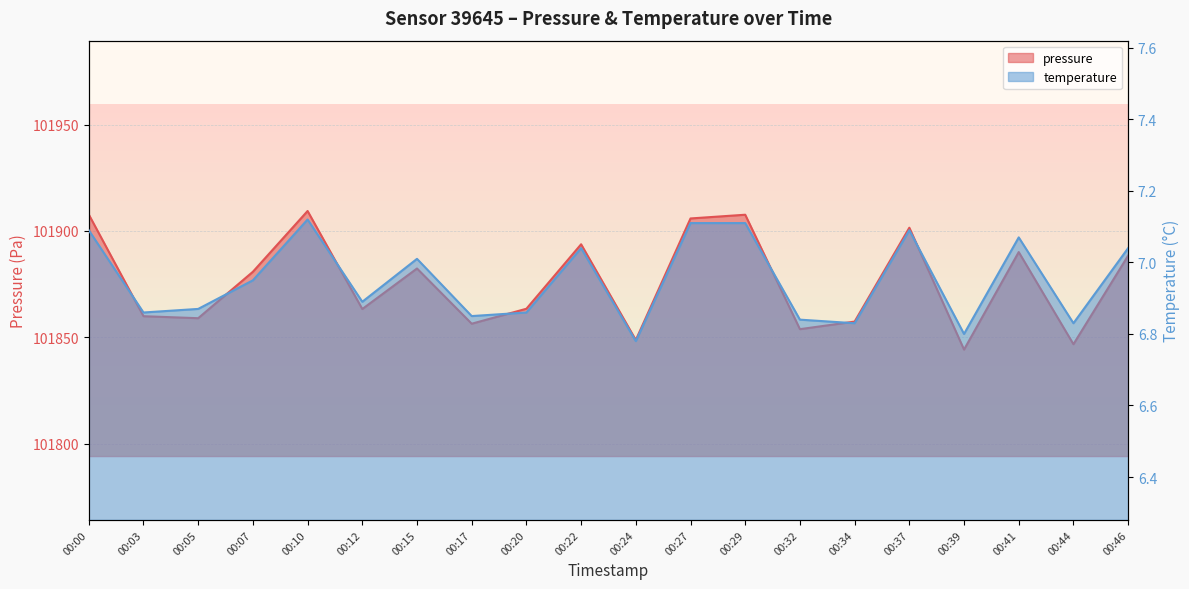

What is the total value across all series at 00:29?

101914.7